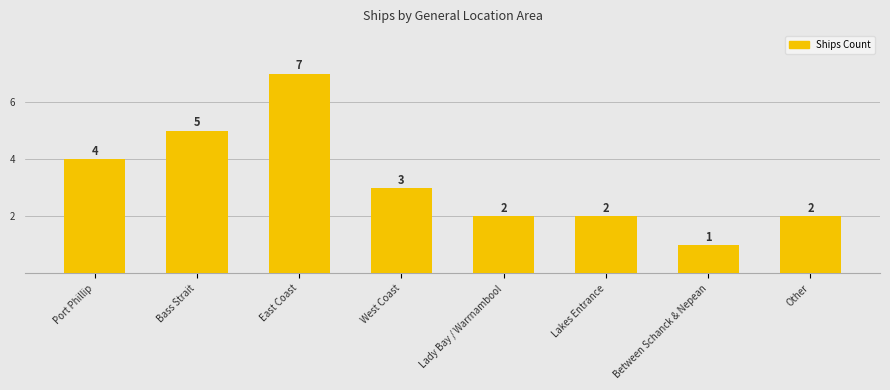

What is the label of the 1st bar from the left?

Port Phillip